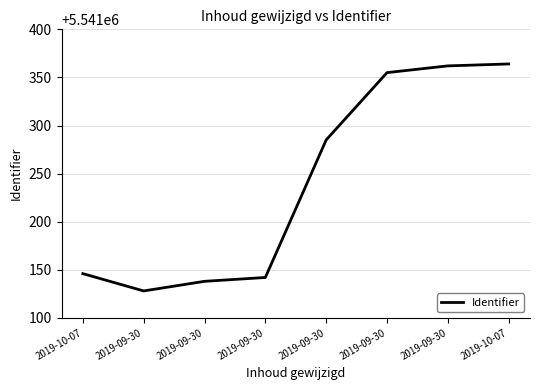

What is the greatest value displayed?

5541364